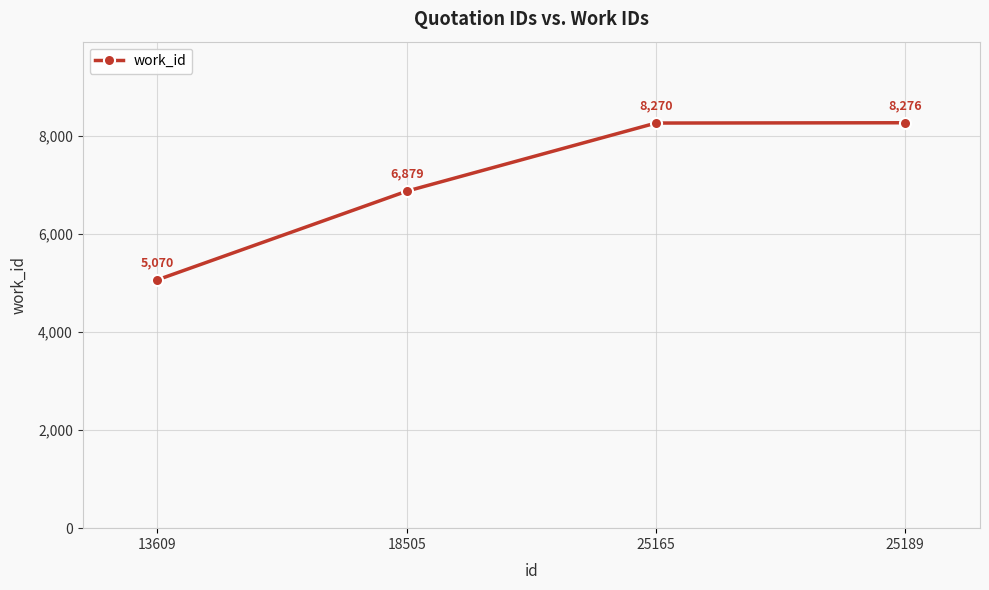

True or false: the data has more than 2 interior local peaks.

False